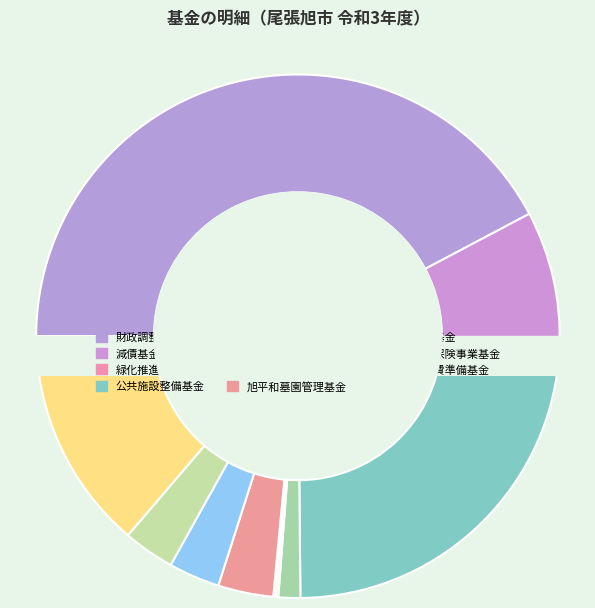

To the nearest percent, what percentage of the pie is 国民健康保険事業基金?

3%